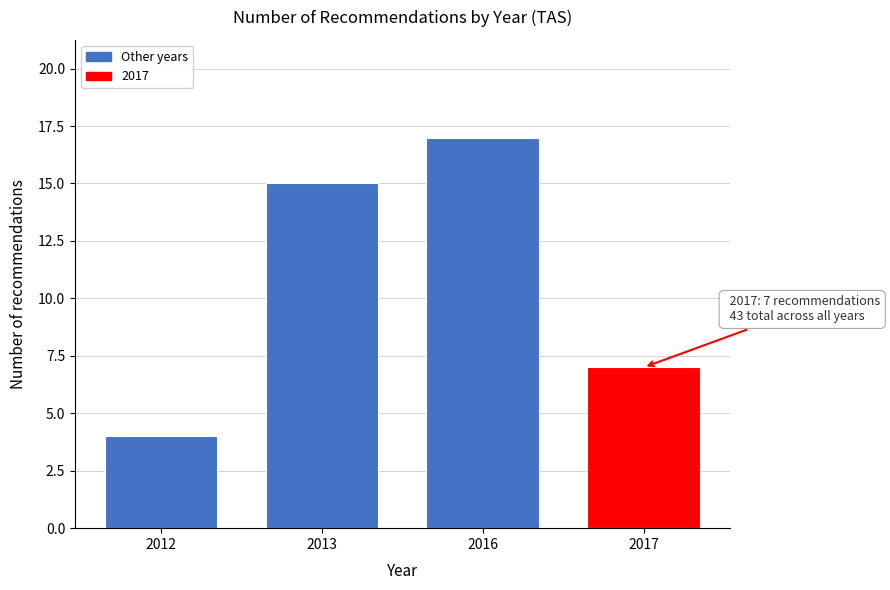

Reading left to right, list all the values displayed in this chart.

4	15	17	7